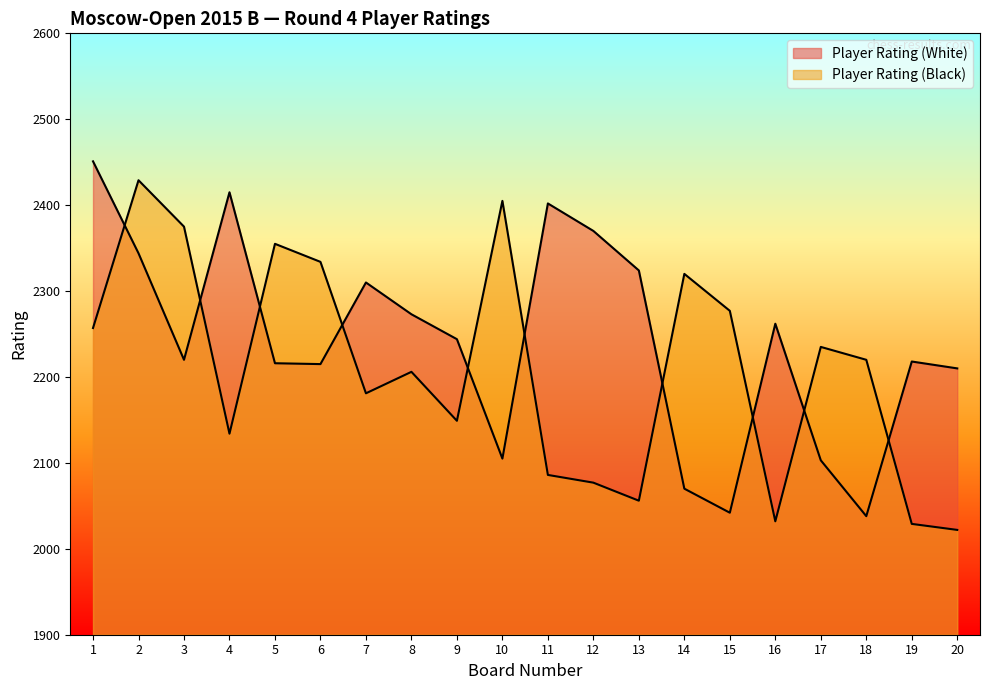

How many distinct data groups are displayed?

2